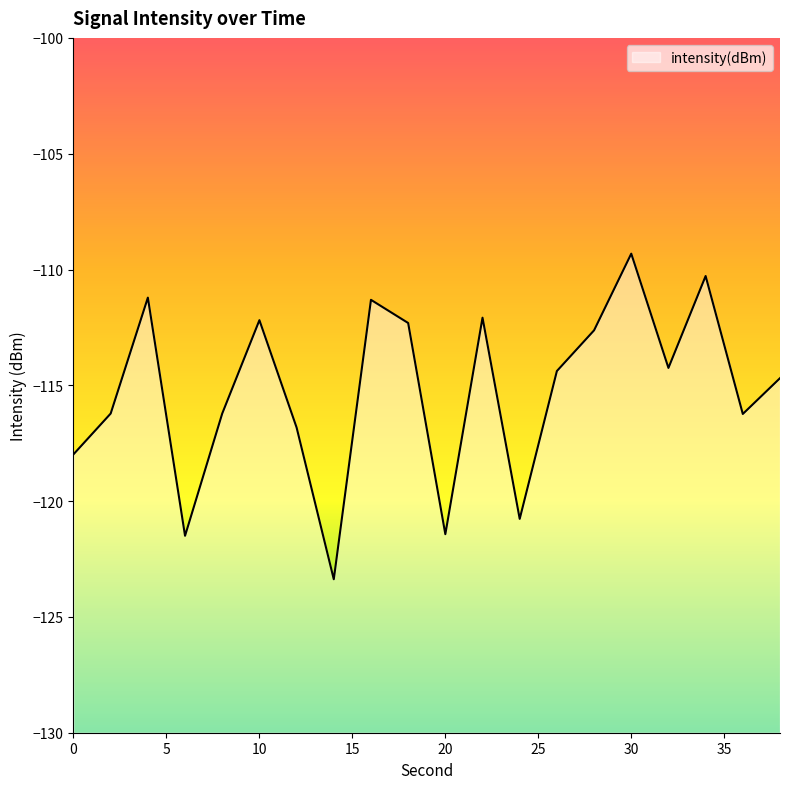

Reading right to left, extract all data points from this chart.

38=-114.7	36=-116.2	34=-110.3	32=-114.2	30=-109.3	28=-112.6	26=-114.4	24=-120.8	22=-112.1	20=-121.4	18=-112.3	16=-111.3	14=-123.4	12=-116.8	10=-112.2	8=-116.2	6=-121.5	4=-111.2	2=-116.2	0=-118.0